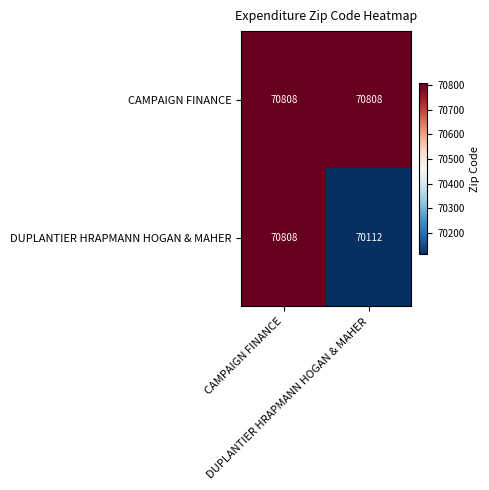

What is the greatest value displayed?

70808